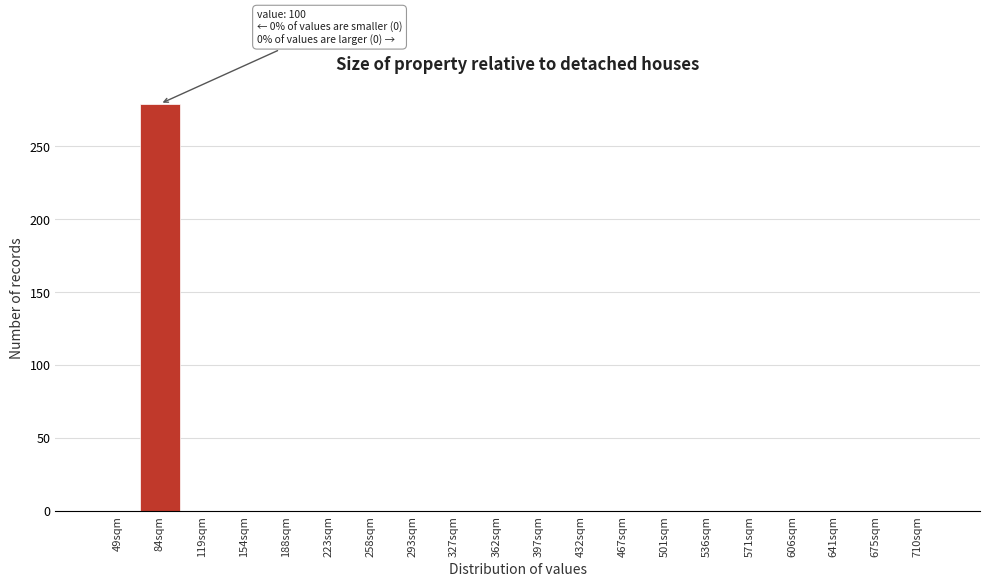

Reading left to right, transcribe all the data shown in this chart.

49sqm=0	84sqm=279	119sqm=0	154sqm=0	188sqm=0	223sqm=0	258sqm=0	293sqm=0	327sqm=0	362sqm=0	397sqm=0	432sqm=0	467sqm=0	501sqm=0	536sqm=0	571sqm=0	606sqm=0	641sqm=0	675sqm=0	710sqm=0